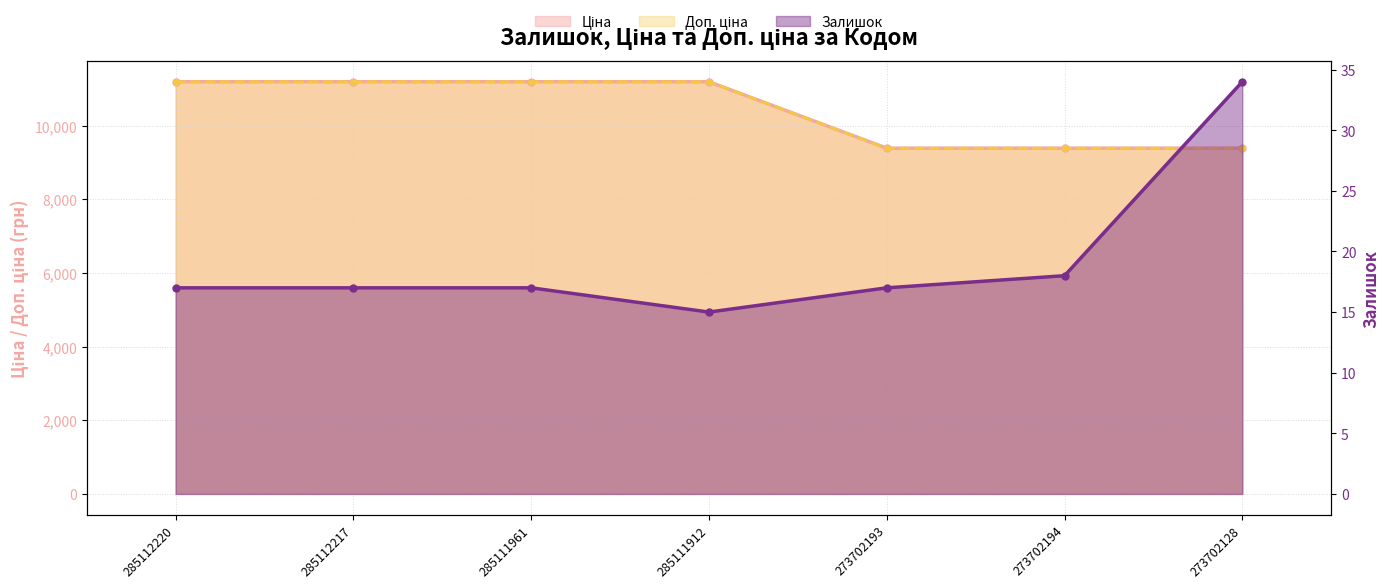

What is the sum of all Ціна values?

72904.5